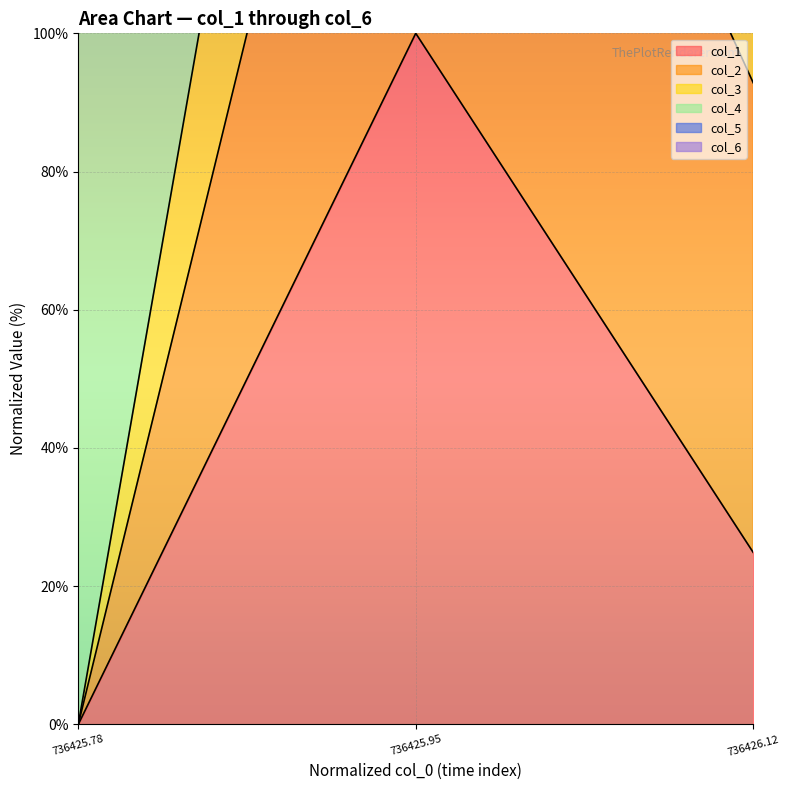

The value of col_1 at 736425.95 is 131.1. True or false?

False